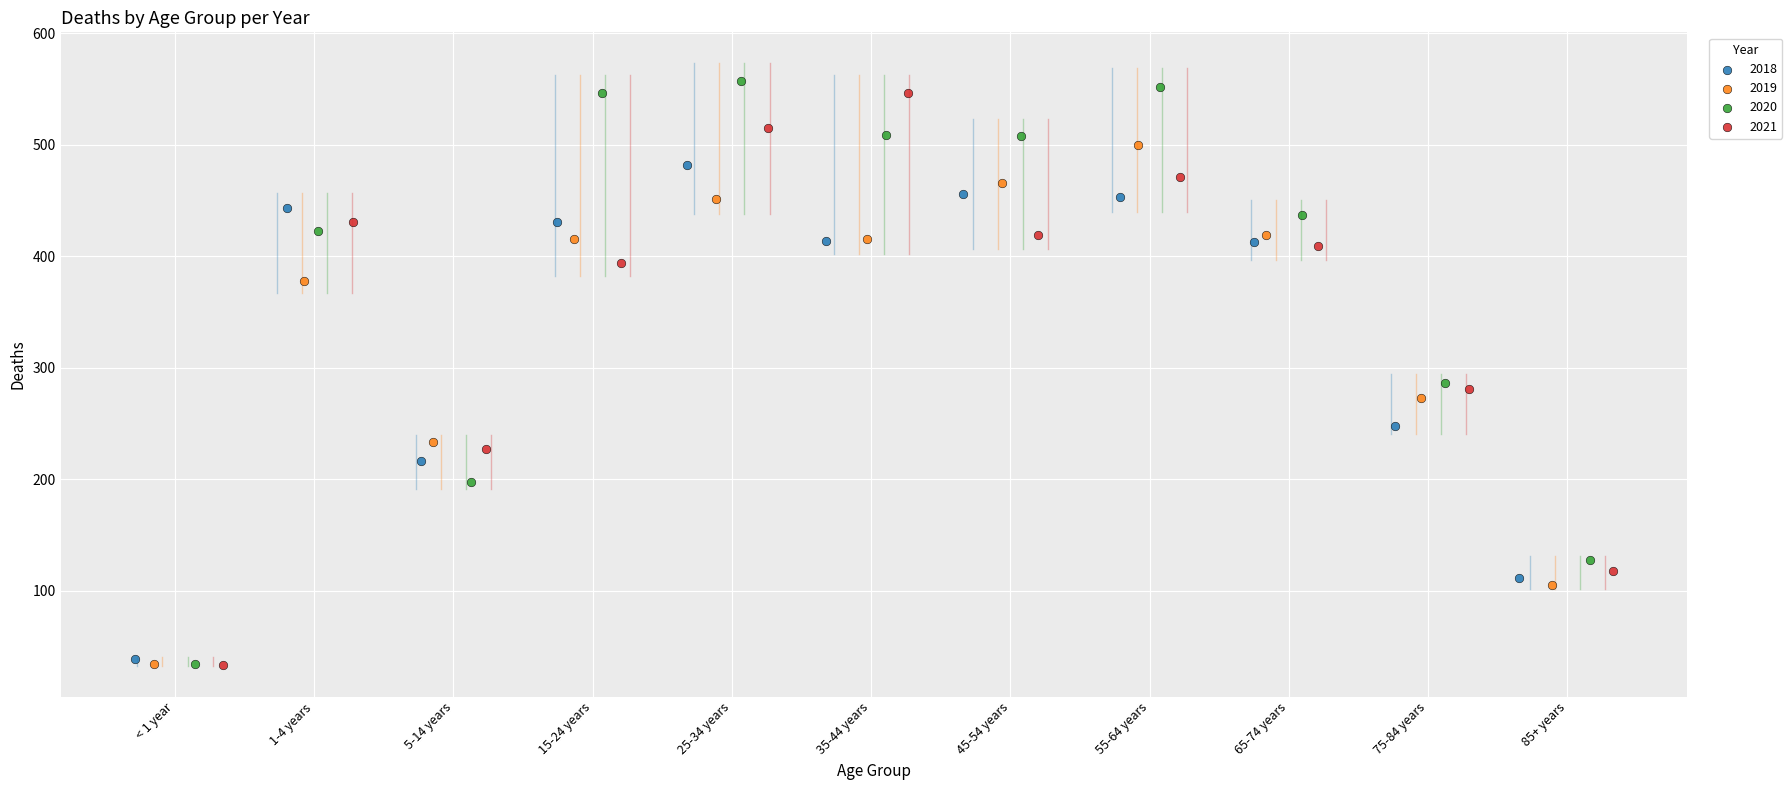

Which series has the widest spread of Y values?

2020